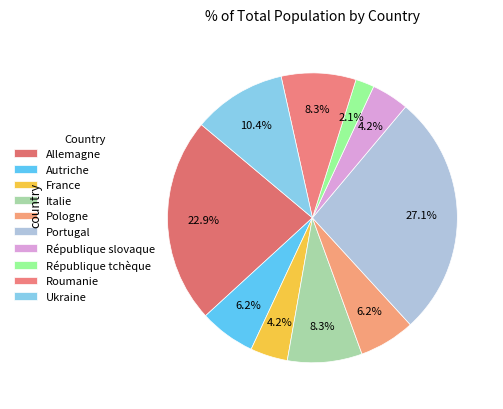

Is there any slice that represents more than half of the pie?

No